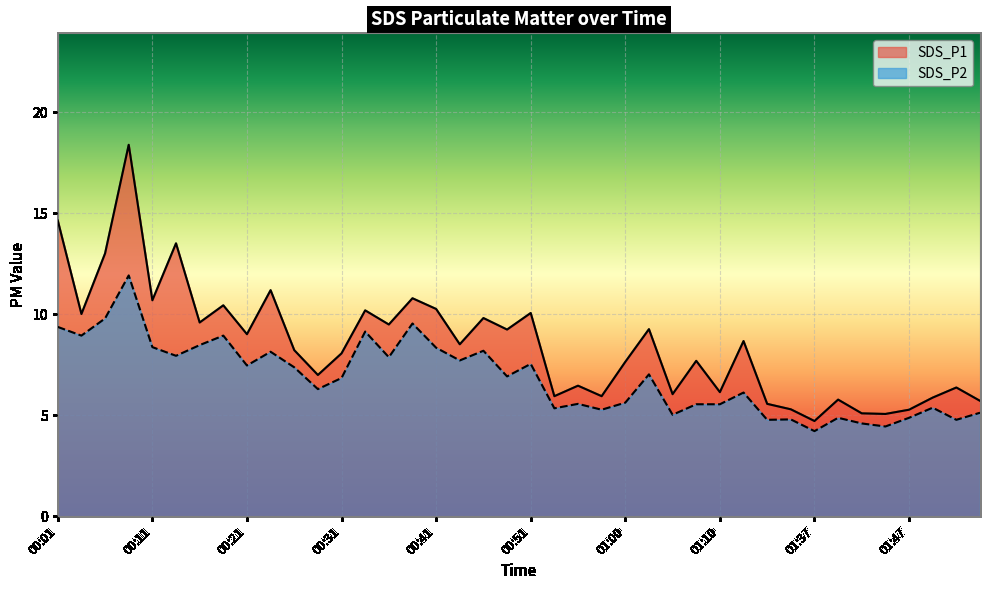

In SDS_P2, how many points are lower than both neighbors (excluding endpoints)?

14